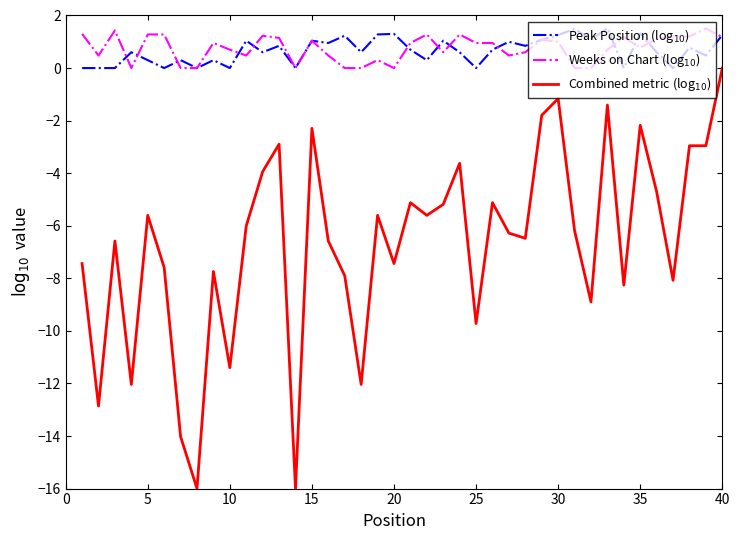

Which series has the widest spread of values?

Combined metric (log$_{10}$)